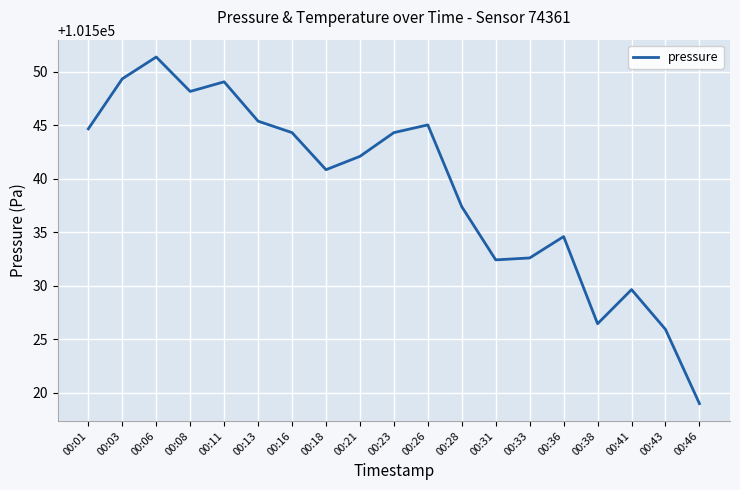

True or false: the data has more than 2 interior local peaks.

True